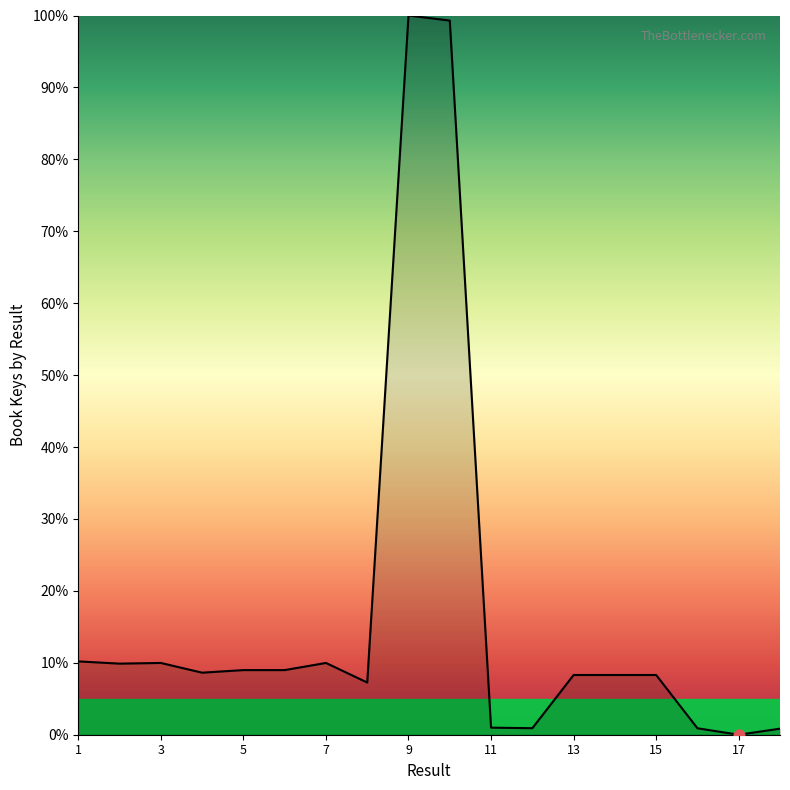

What is the maximum value shown in the chart?

100.0